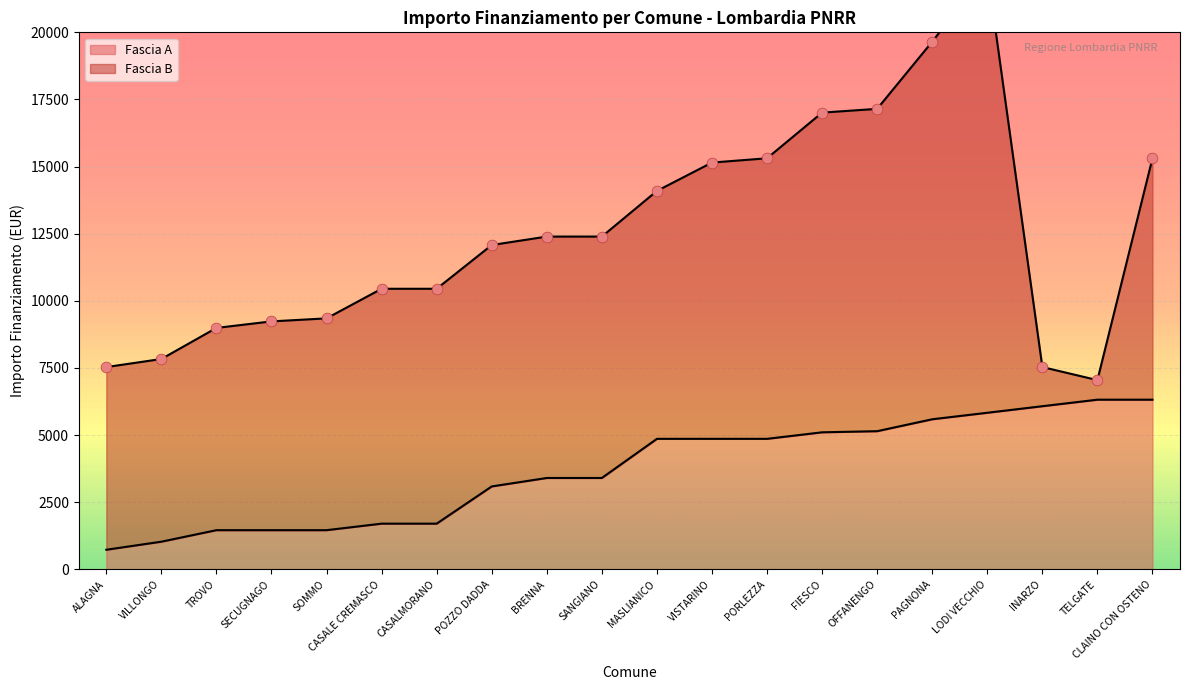

Between PAGNONA and MASLIANICO, which is larger?

PAGNONA